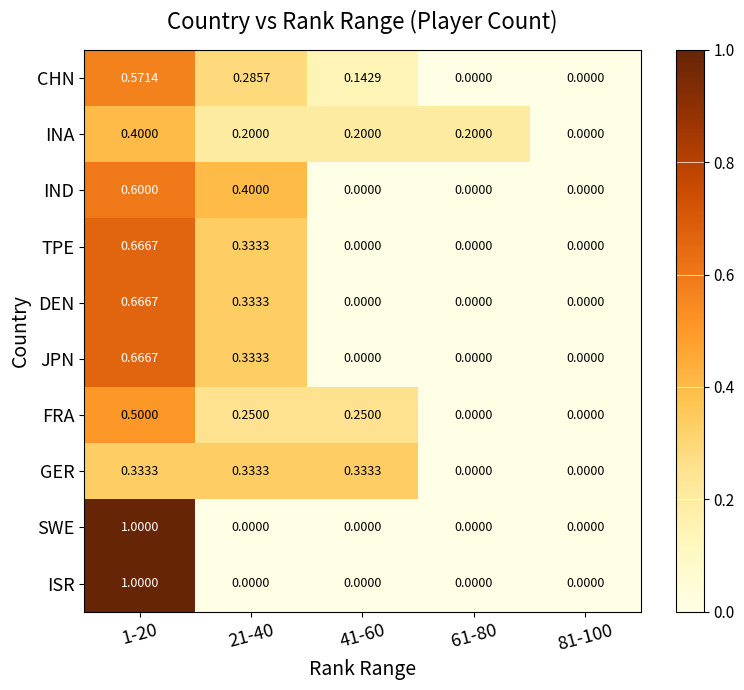

Count the number of categories in the chart.

5